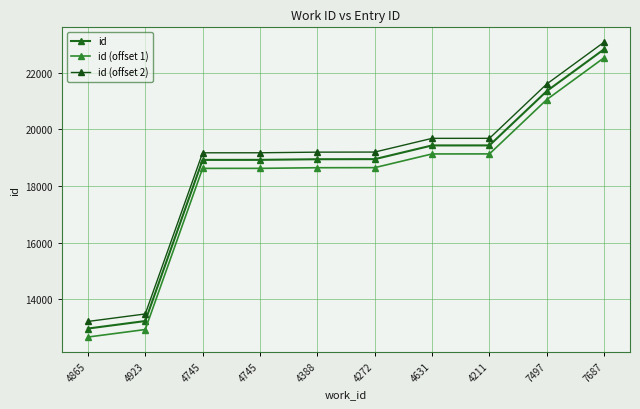

At which label does id (offset 2) reach its minimum?

4865